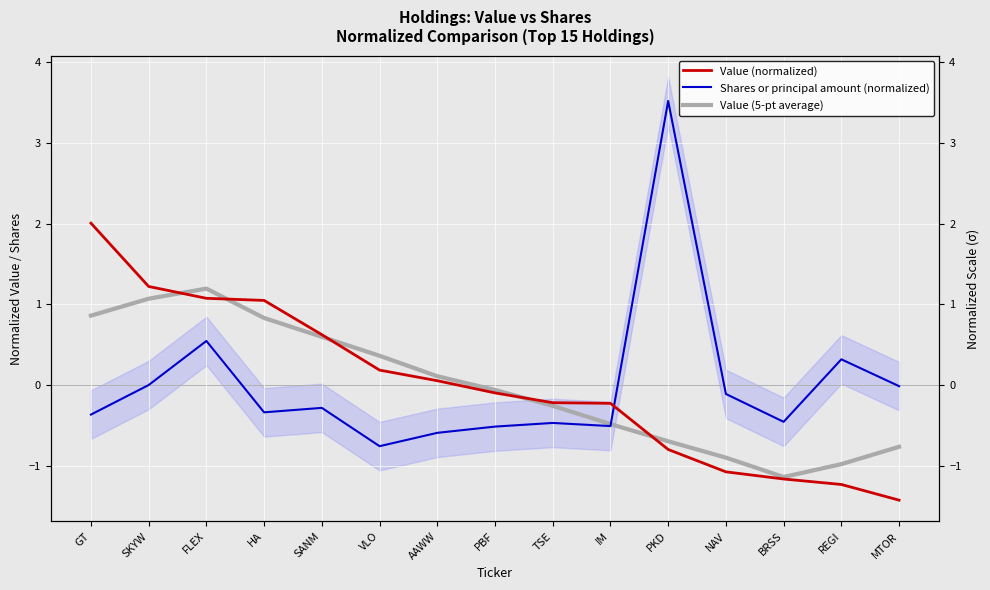

Which category has the highest value in the Value (5-pt average) series?

FLEX